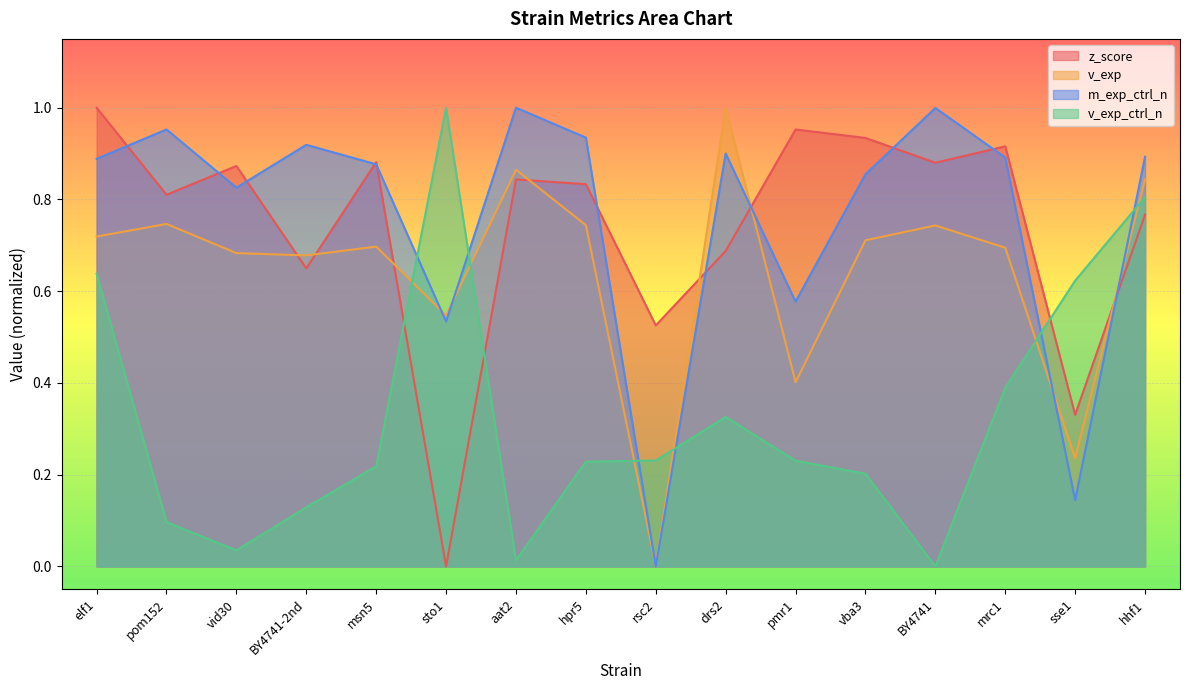

Is it true that m_exp_ctrl_n equals 0.0 at rsc2?

True